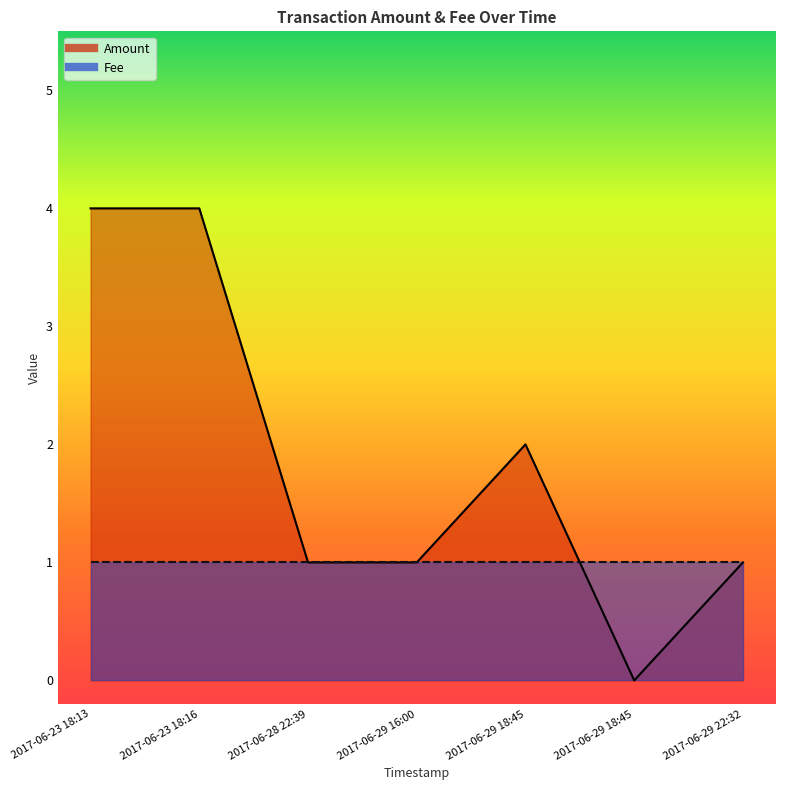

How many interior local peaks (higher than both neighbors) does the data have?

1